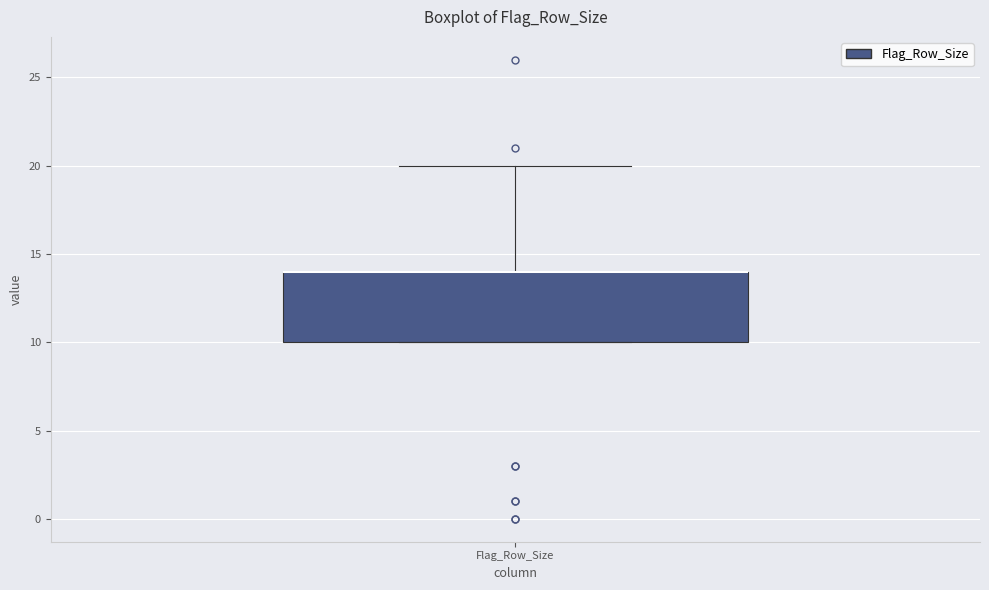

Where is the lower edge of the box for Flag_Row_Size on the y-axis? The values are not printed on the chart, so give them approximately, as read against the axis.

10